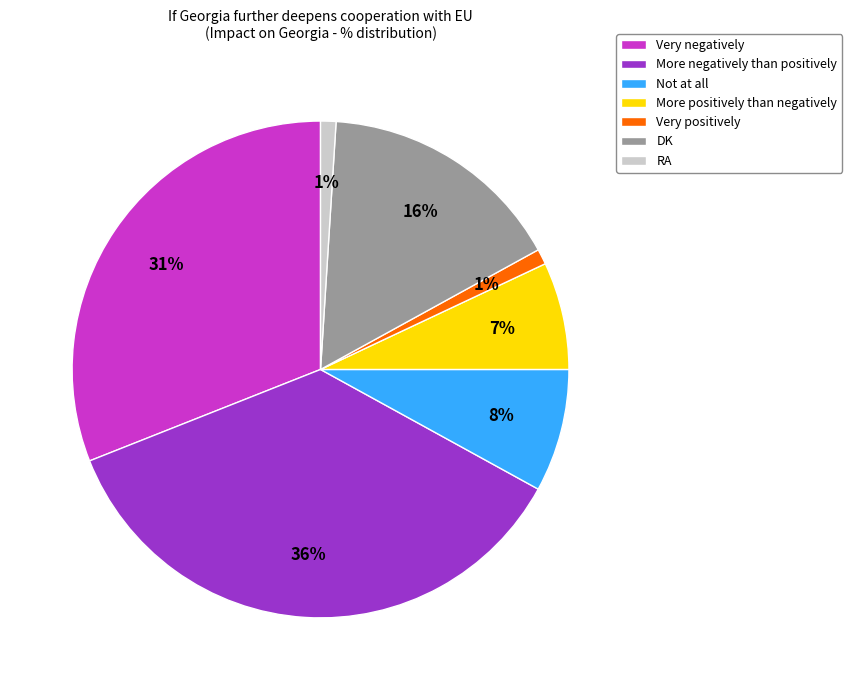

The More positively than negatively slice represents 7% of the pie. True or false?

True